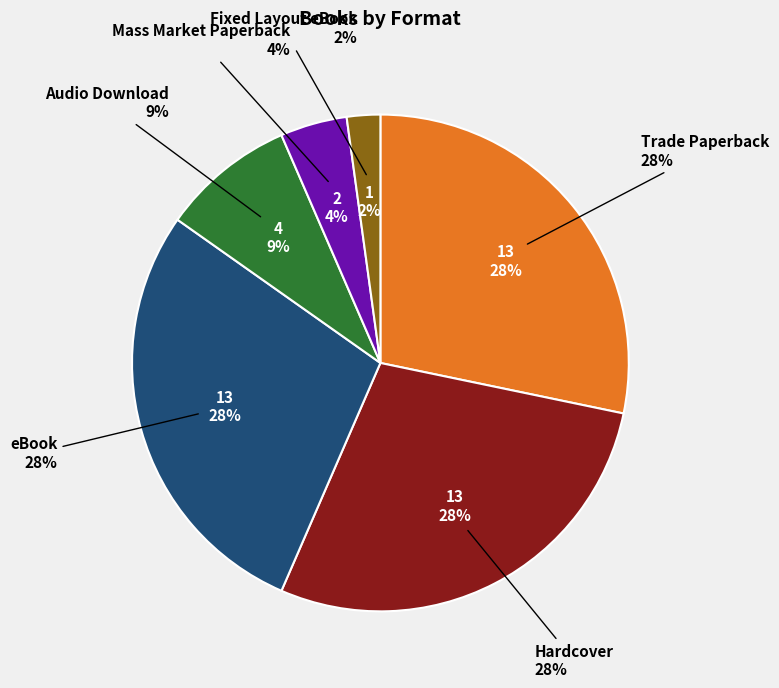

Rank the categories by value from highest to lowest.

Trade Paperback, Hardcover, eBook, Audio Download, Mass Market Paperback, Fixed Layout eBook